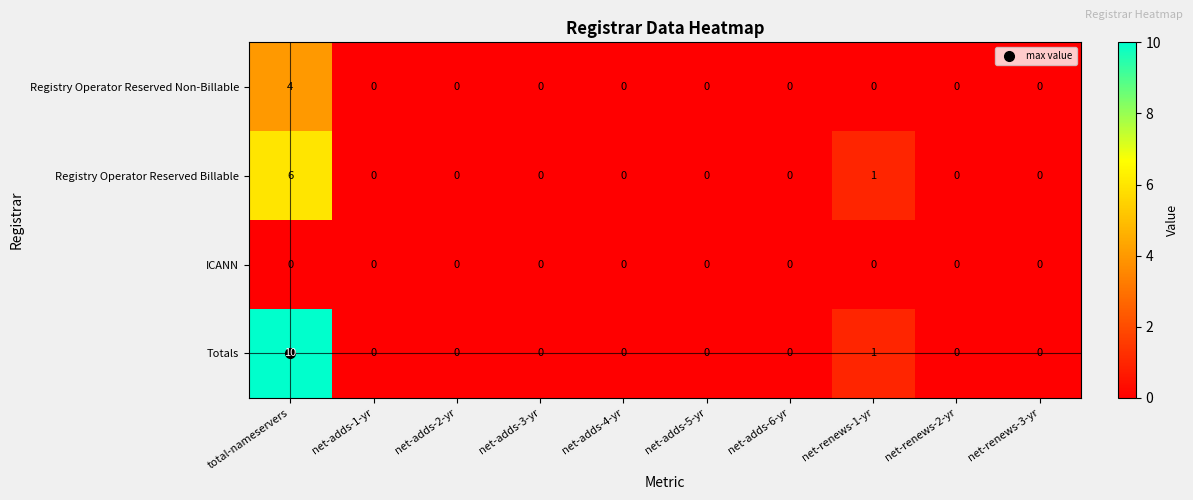

At which label is Totals closest to 5?

net-renews-1-yr